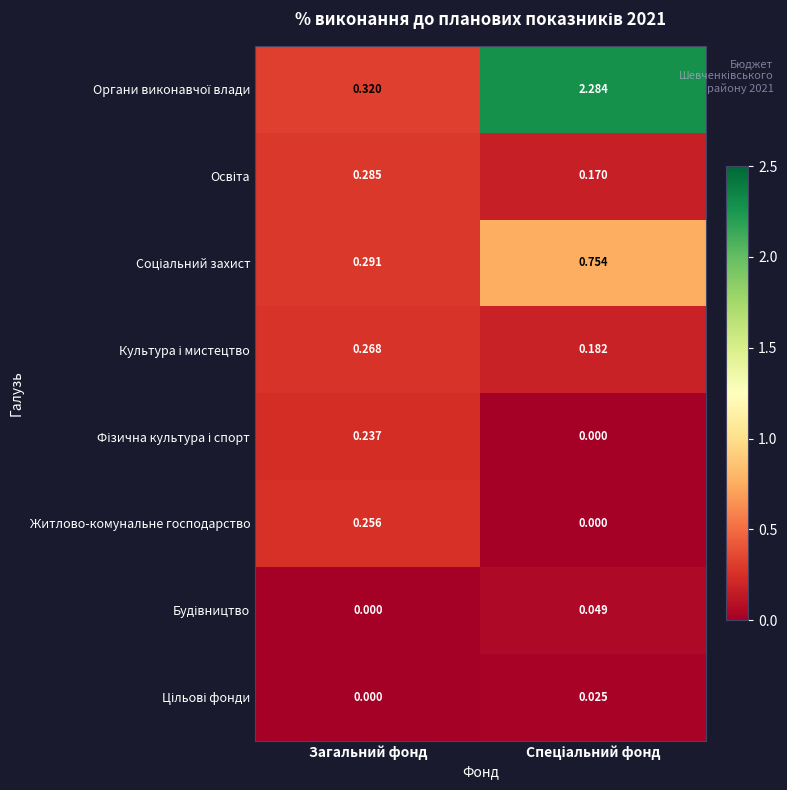

Count the number of categories in the chart.

2